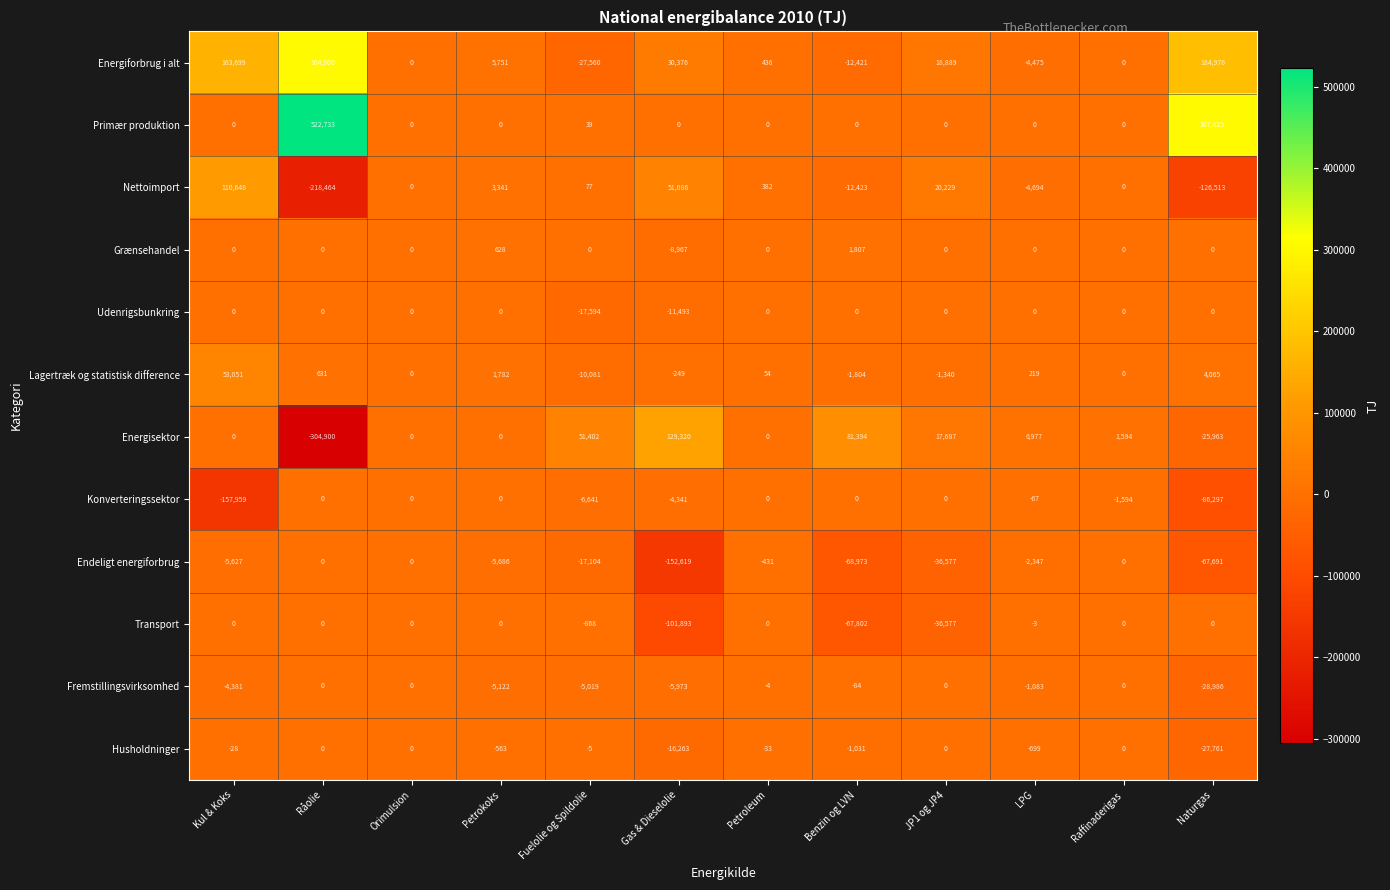

At how many categories does at least one series exceed 486188?

1